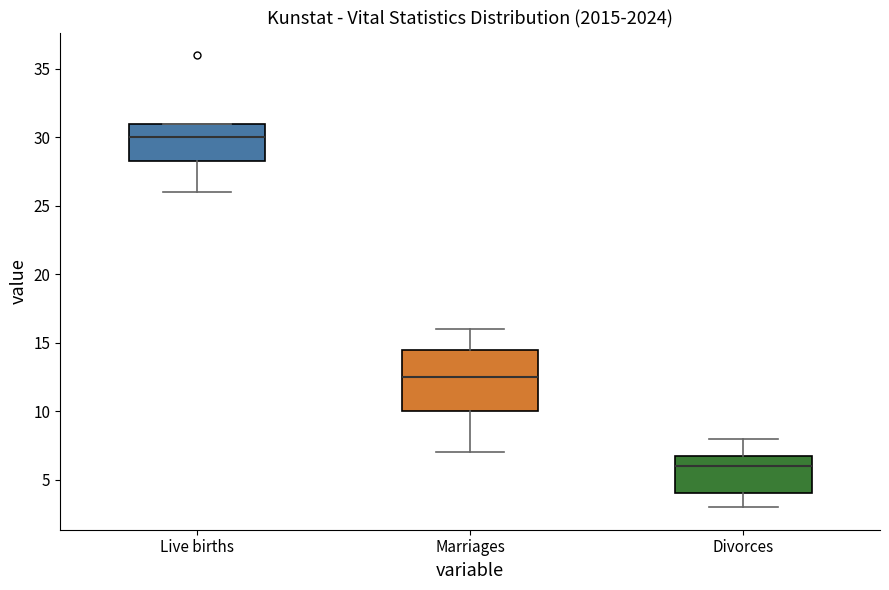

Reading left to right, transcribe this box plot: for each box, give where its median line is, the range the box spans, and where its two whiskers end, as read against the y-axis. The values are not printed on the chart, so give them approximately, as read against the axis.

Live births: median 30.0, box 28.5 to 31.0, whiskers 26.0 to 31.0
Marriages: median 12.5, box 10.0 to 14.5, whiskers 7.0 to 16.0
Divorces: median 6.0, box 4.0 to 7.0, whiskers 3.0 to 8.0